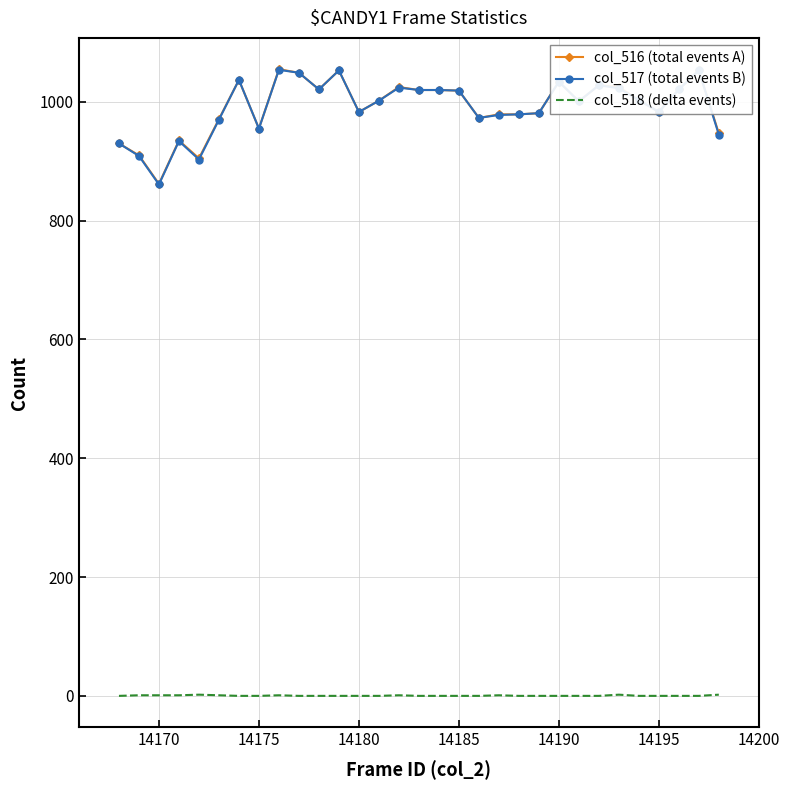

What is the maximum value shown in the chart?

1055